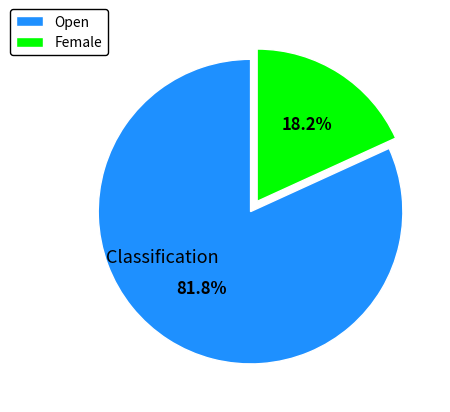

To the nearest percent, what is the difference between the largest and smallest slice percentages?

64%